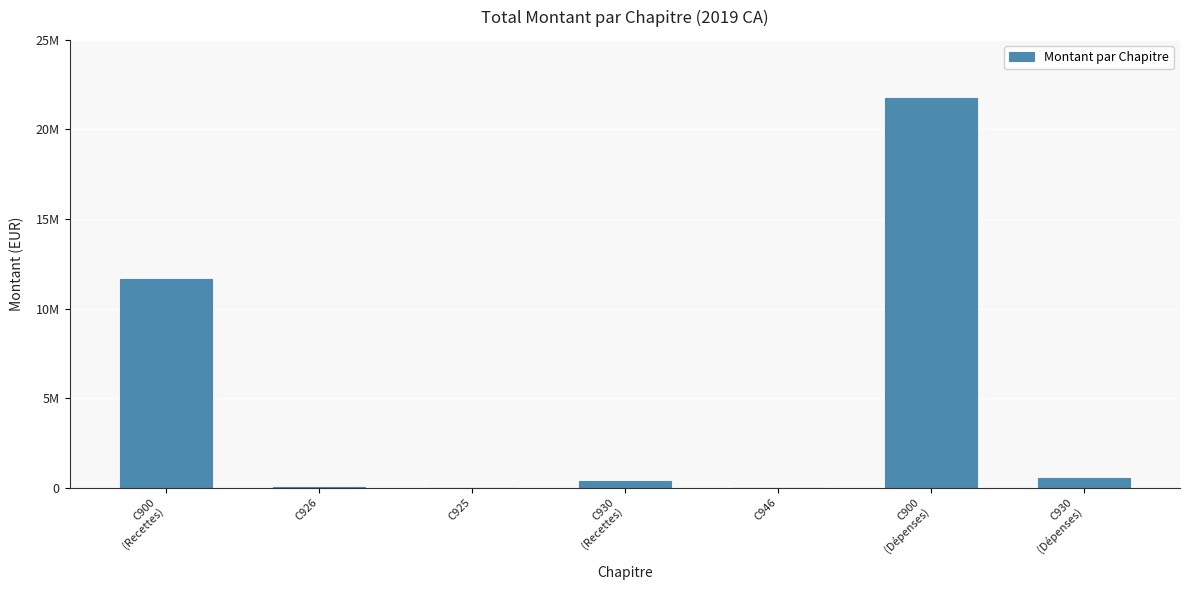

What is the difference between the maximum and minimum values?

21750354.5